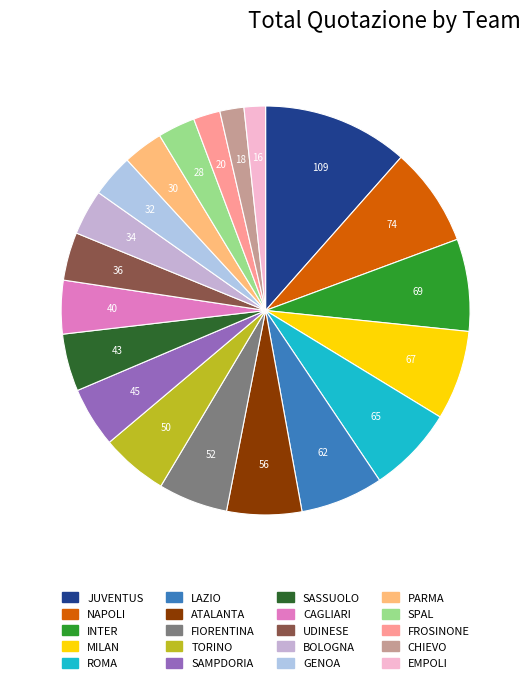

Which has a higher value, CAGLIARI or SPAL?

CAGLIARI